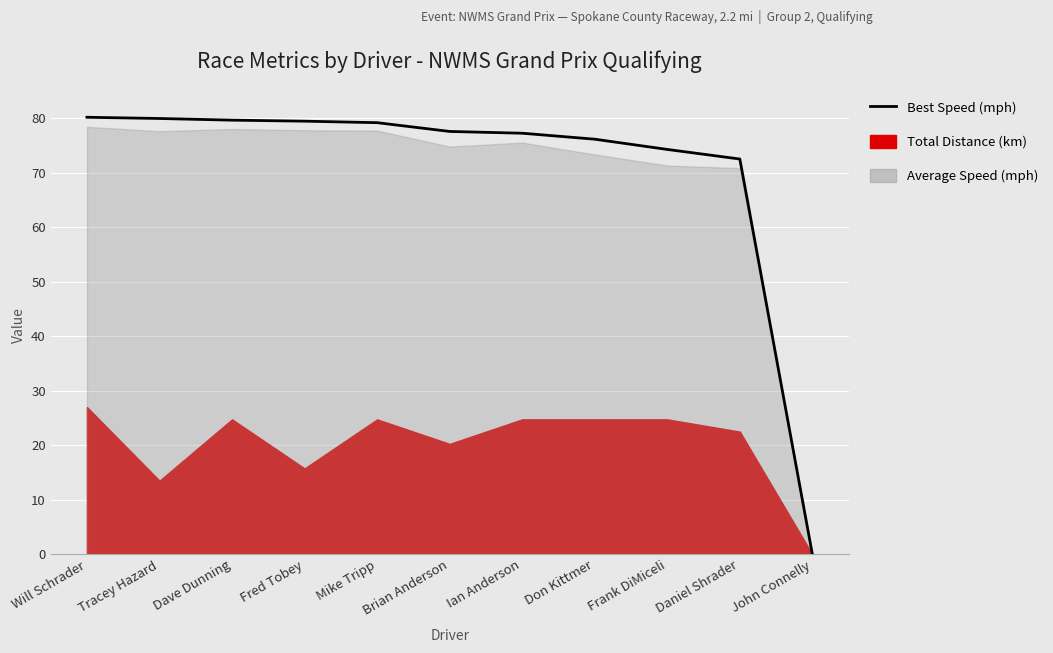

At which category does the chart reach its peak across all series?

Will Schrader